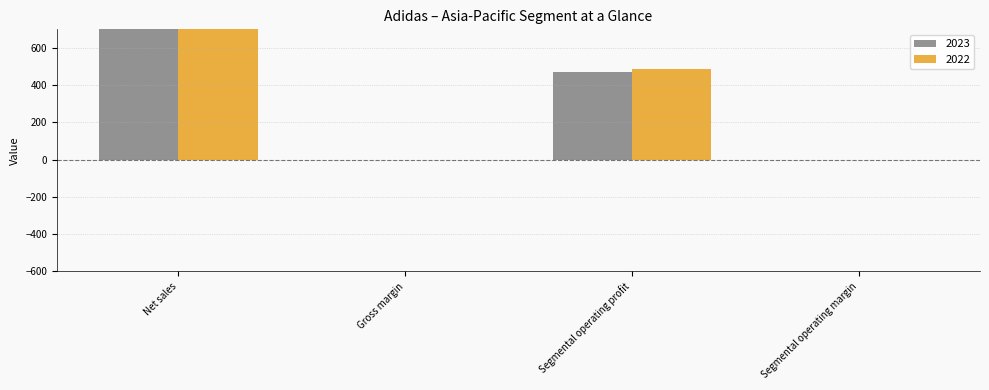

What is the total value across all series at Gross margin?

1.1